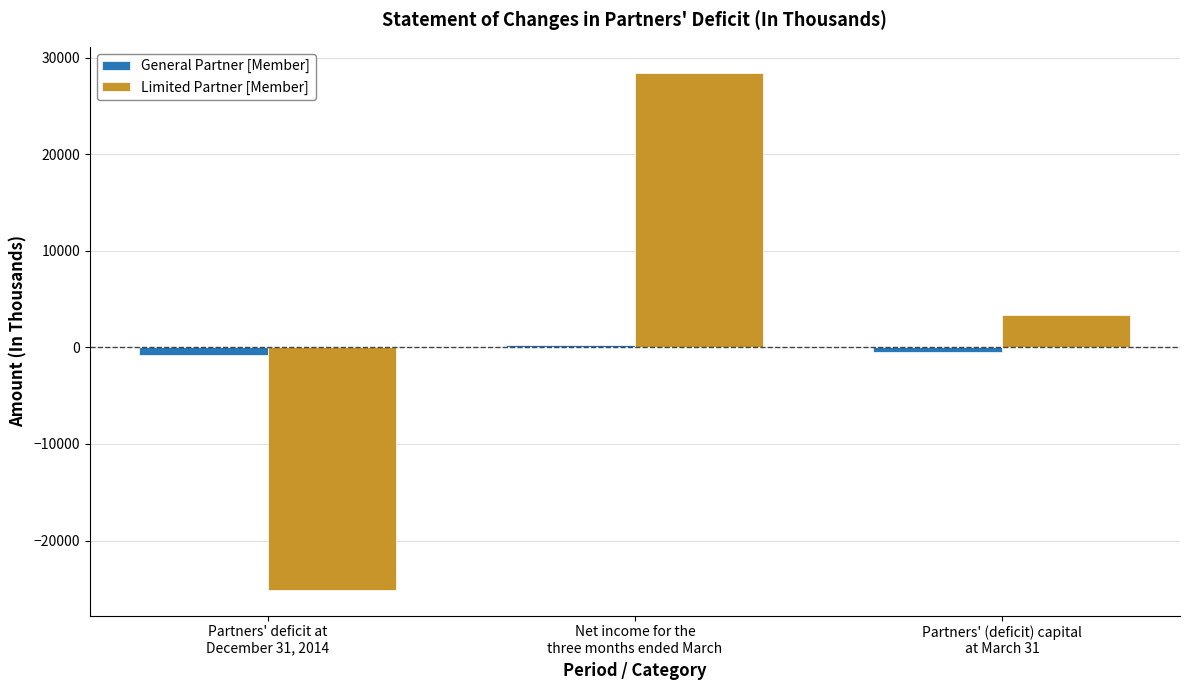

How many values in Limited Partner [Member] are above zero?

2